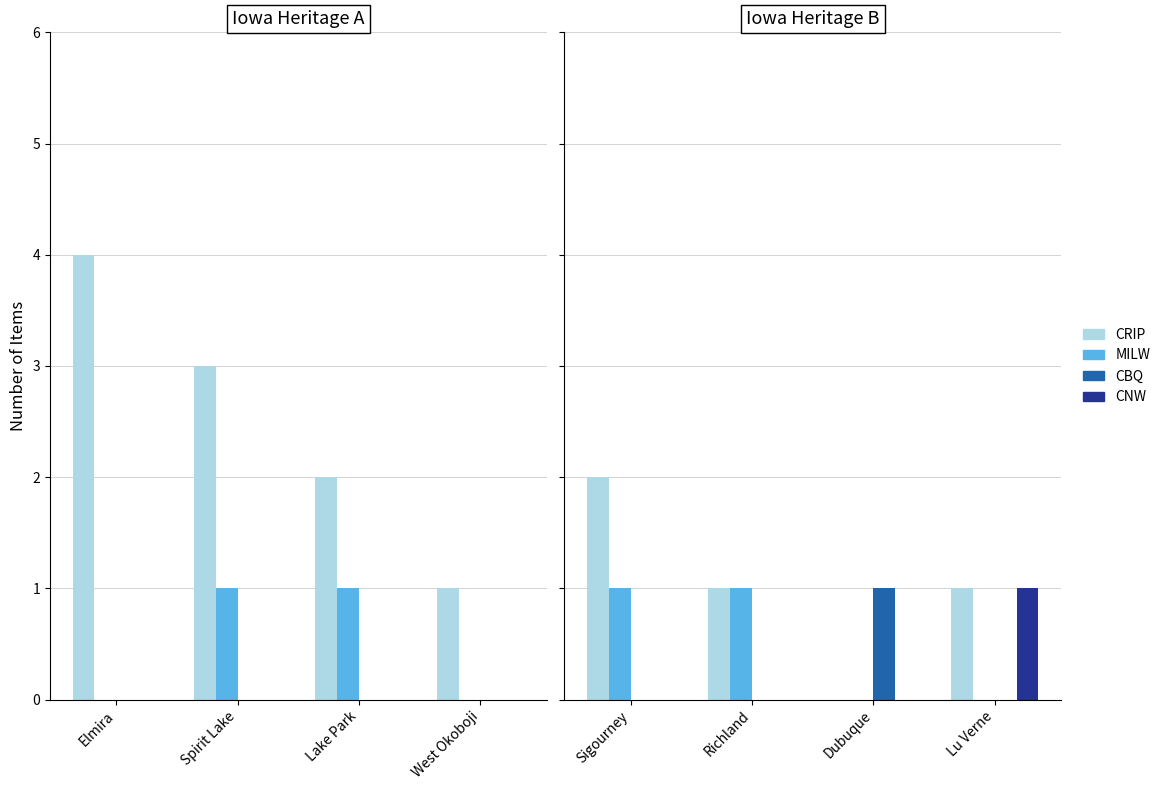

What is the highest value of the CBQ series?

1